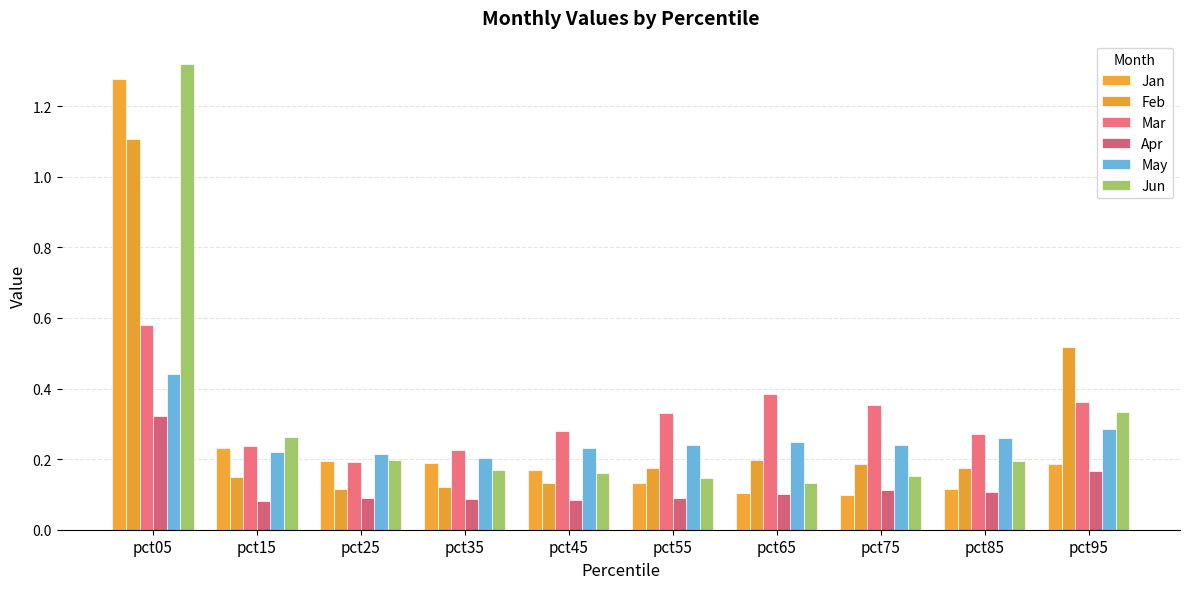

Which series changed the most between pct35 and pct45?

Mar